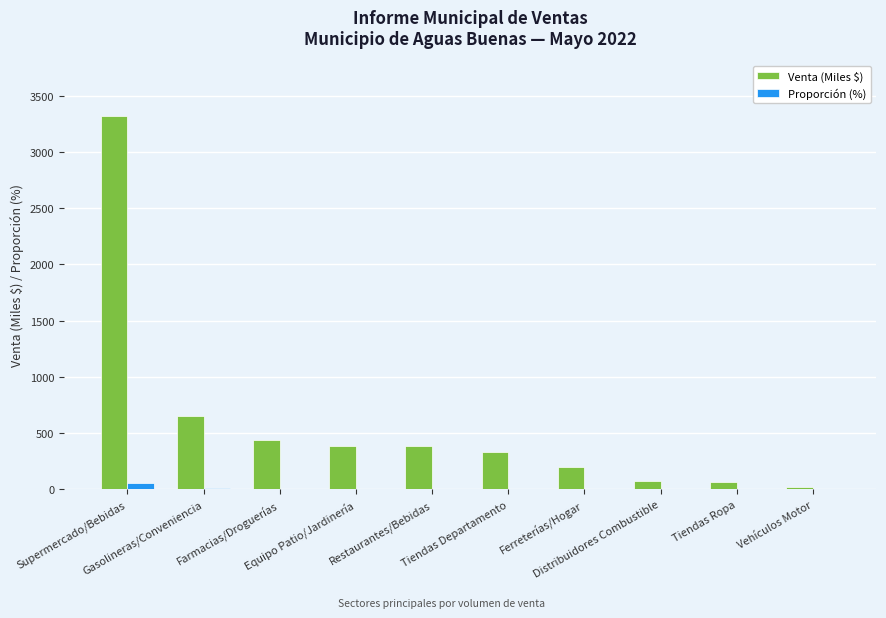

What is the sum of all Proporción (%) values?

97.1